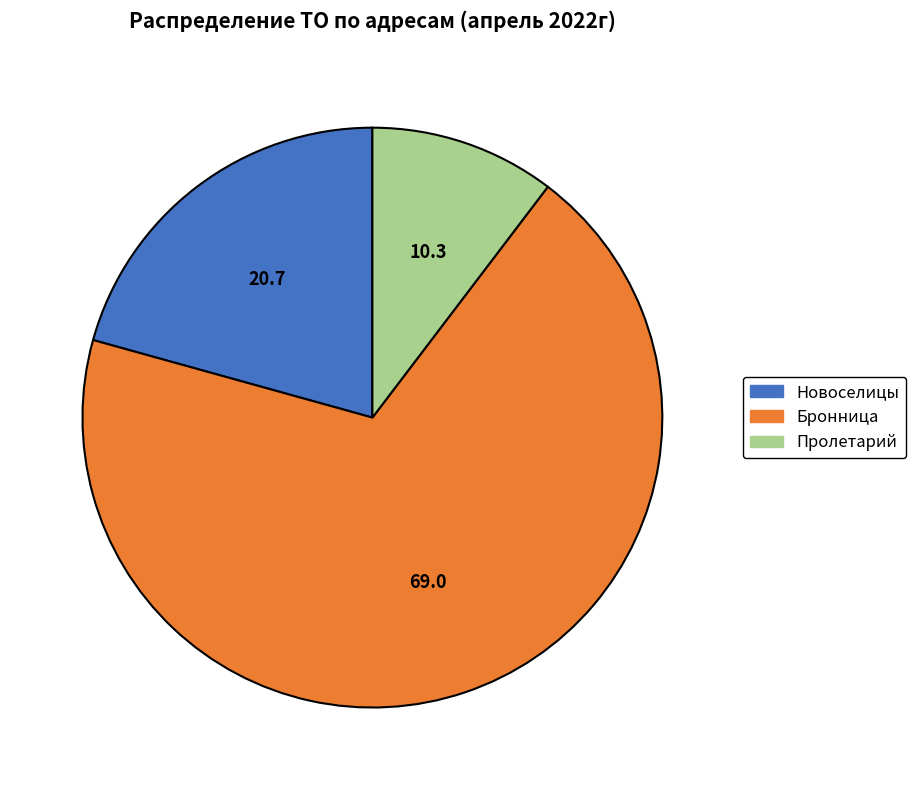

Is there a majority slice in this chart?

Yes